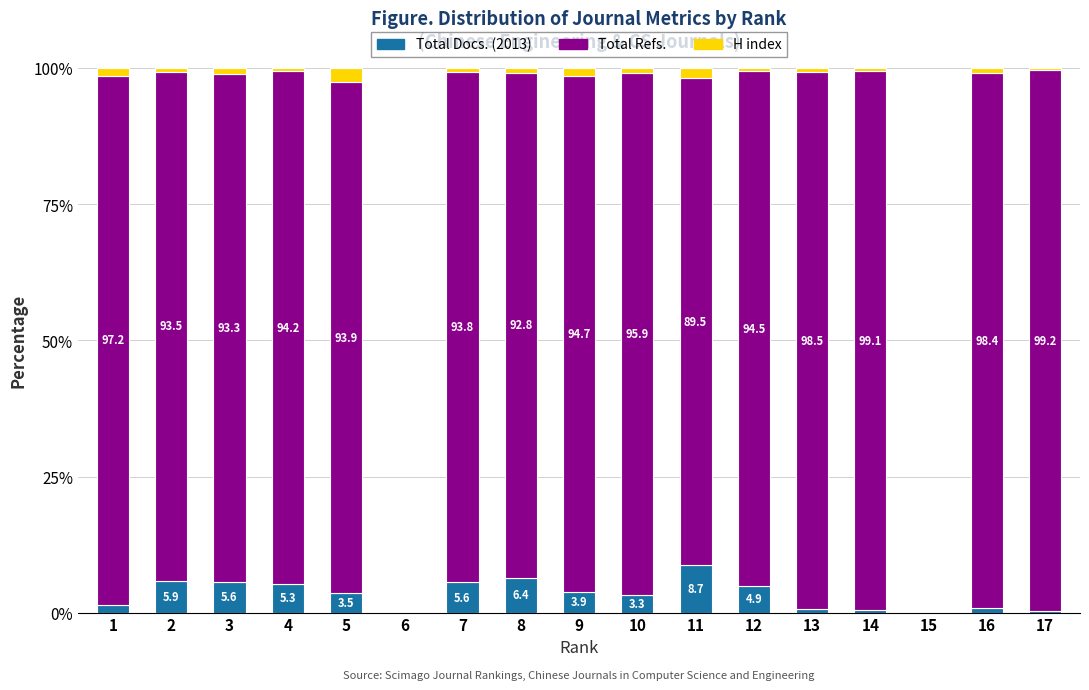

True or false: Total Docs. (2013) has a value of 0.7 at 13.

True